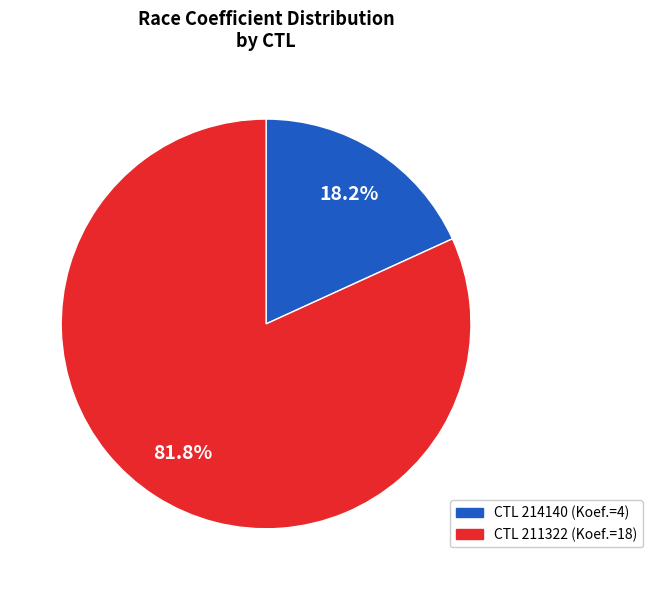

Is there any slice that represents more than half of the pie?

Yes